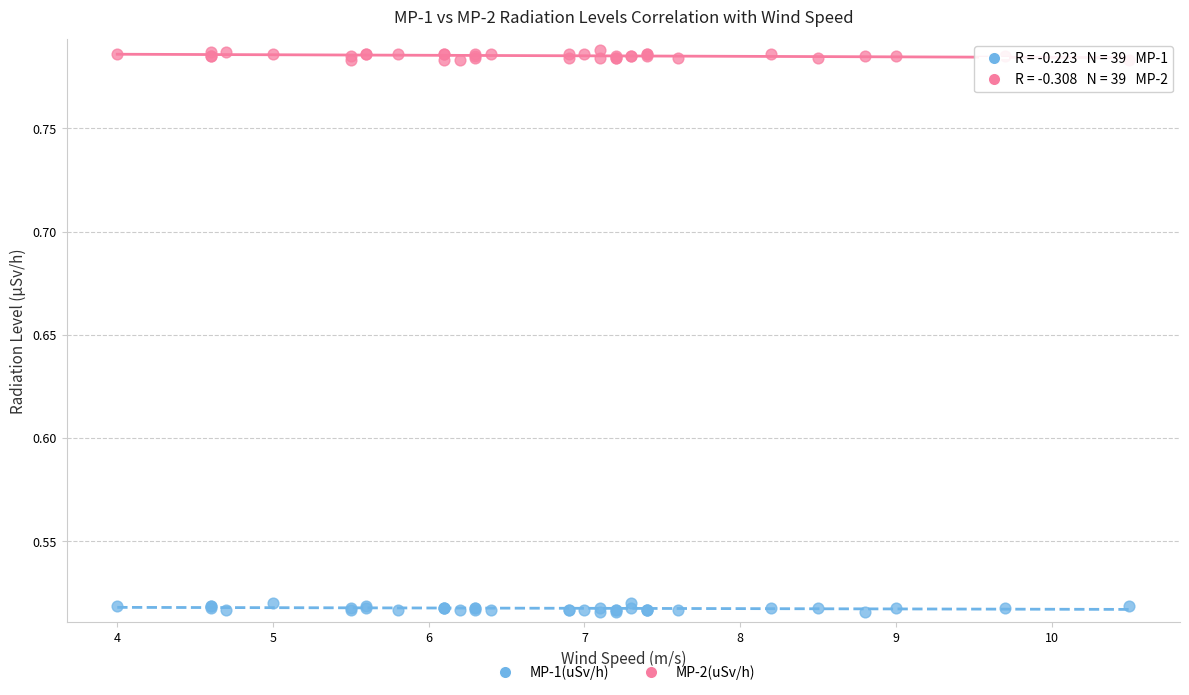

Which series contains the highest Y value?

MP-2(uSv/h)